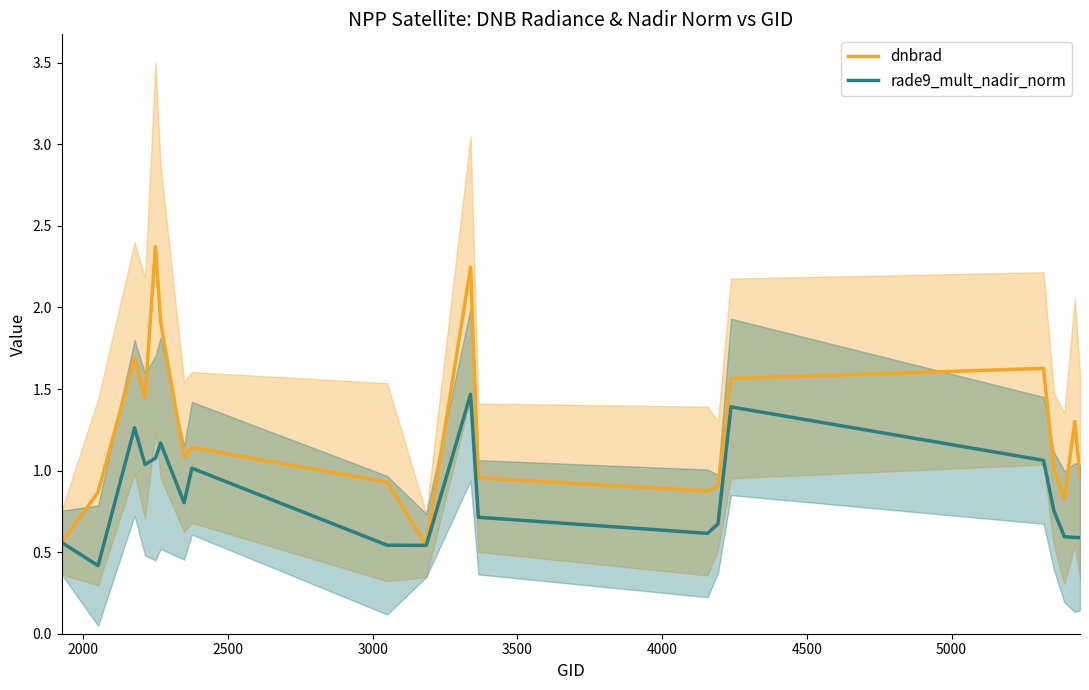

What are all the series names shown in the legend?

dnbrad, rade9_mult_nadir_norm